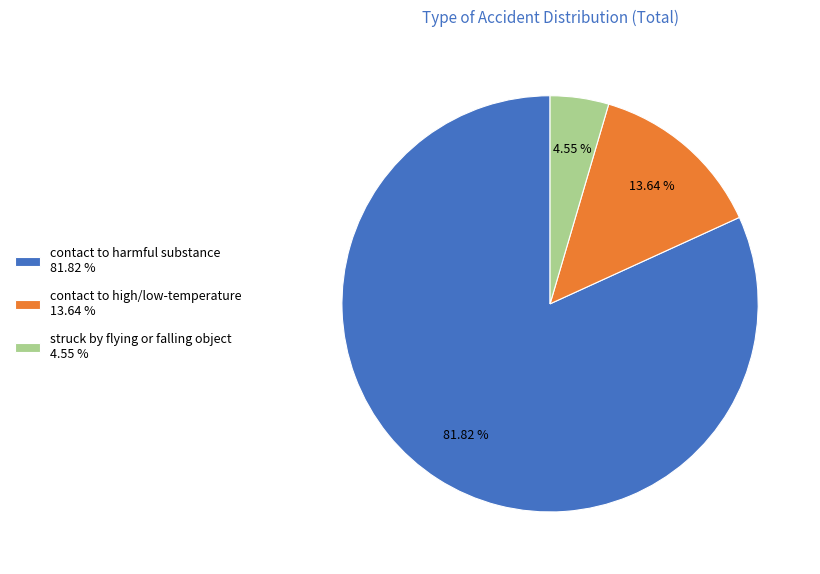

How much of the chart is everything except struck by flying or falling object?

95.5%